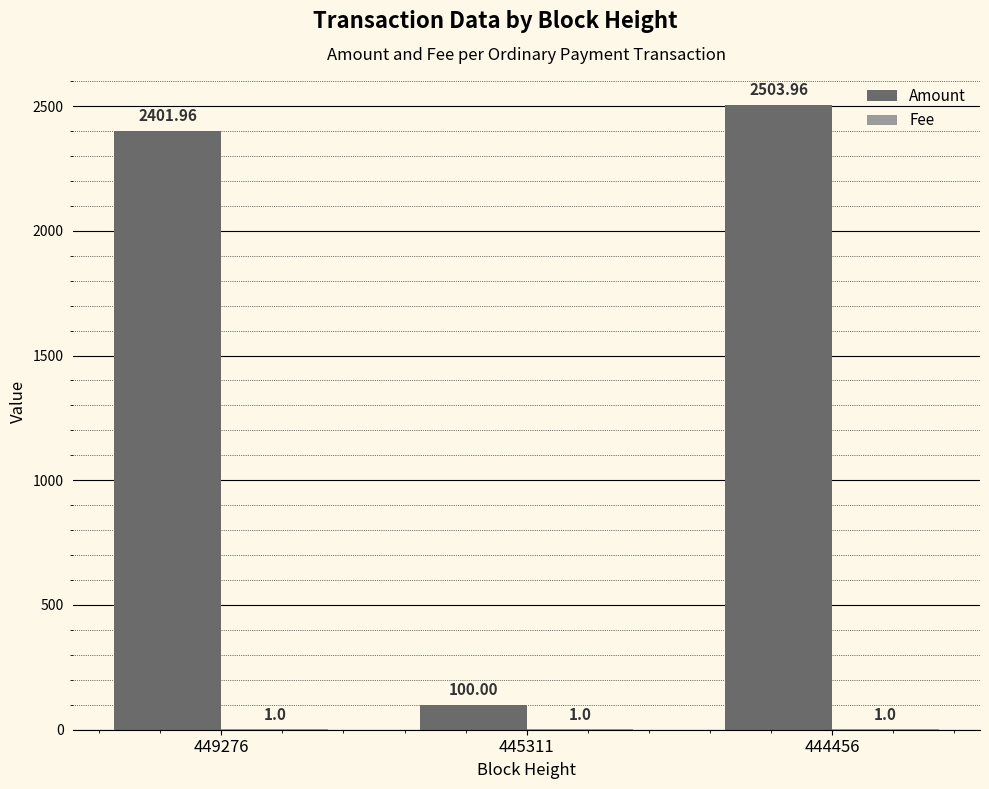

Between 449276 and 444456, which series saw the biggest shift?

Amount